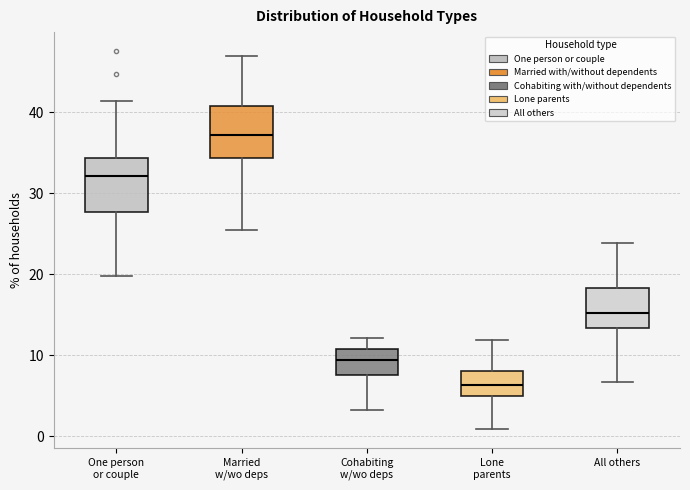

Reading left to right, transcribe this box plot: for each box, give where its median line is, the range the box spans, and where its two whiskers end, as read against the y-axis. The values are not printed on the chart, so give them approximately, as read against the axis.

One person or couple: median 32, box 28 to 34, whiskers 20 to 41
Married w/wo deps: median 37, box 34 to 41, whiskers 26 to 47
Cohabiting w/wo deps: median 9, box 8 to 11, whiskers 3 to 12
Lone parents: median 6, box 5 to 8, whiskers 1 to 12
All others: median 15, box 13 to 18, whiskers 7 to 24